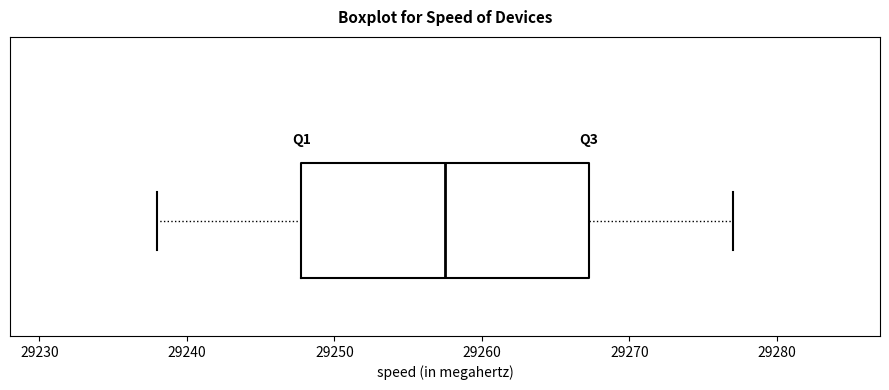

Transcribe this box plot: give where the median line is, the range the box spans, and where the two whiskers end, as read against the x-axis. The values are not printed on the chart, so give them approximately, as read against the axis.

median 29258, box 29248 to 29267, whiskers 29238 to 29277